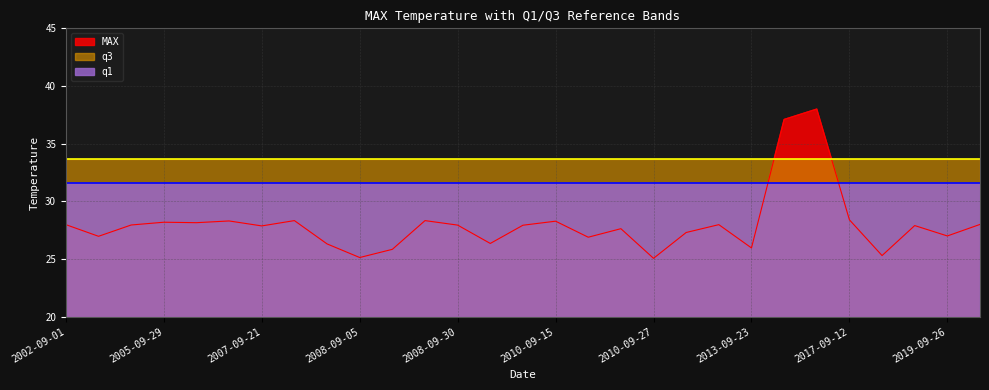

What is the label of the 24th point from the left?

2015-09-25